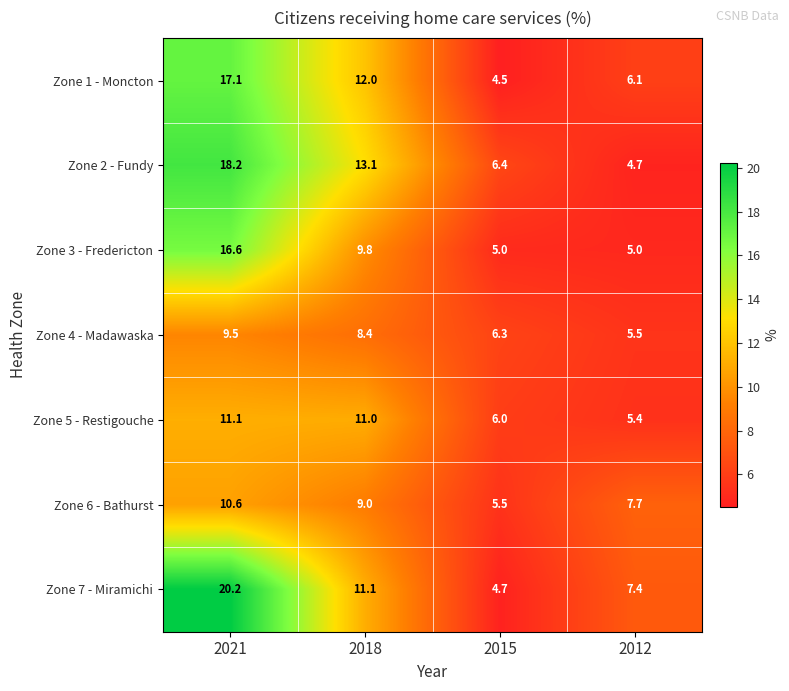

Rank the series at 2018 from highest to lowest value.

Zone 2 - Fundy, Zone 1 - Moncton, Zone 7 - Miramichi, Zone 5 - Restigouche, Zone 3 - Fredericton, Zone 6 - Bathurst, Zone 4 - Madawaska